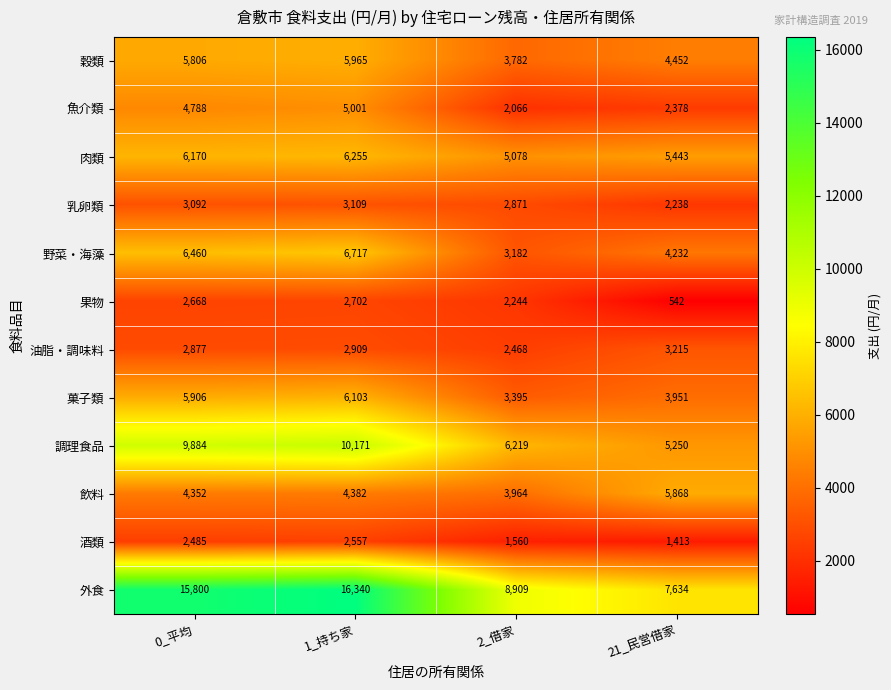

Rank the series at 2_借家 from highest to lowest value.

外食, 調理食品, 肉類, 飲料, 穀類, 菓子類, 野菜・海藻, 乳卵類, 油脂・調味料, 果物, 魚介類, 酒類